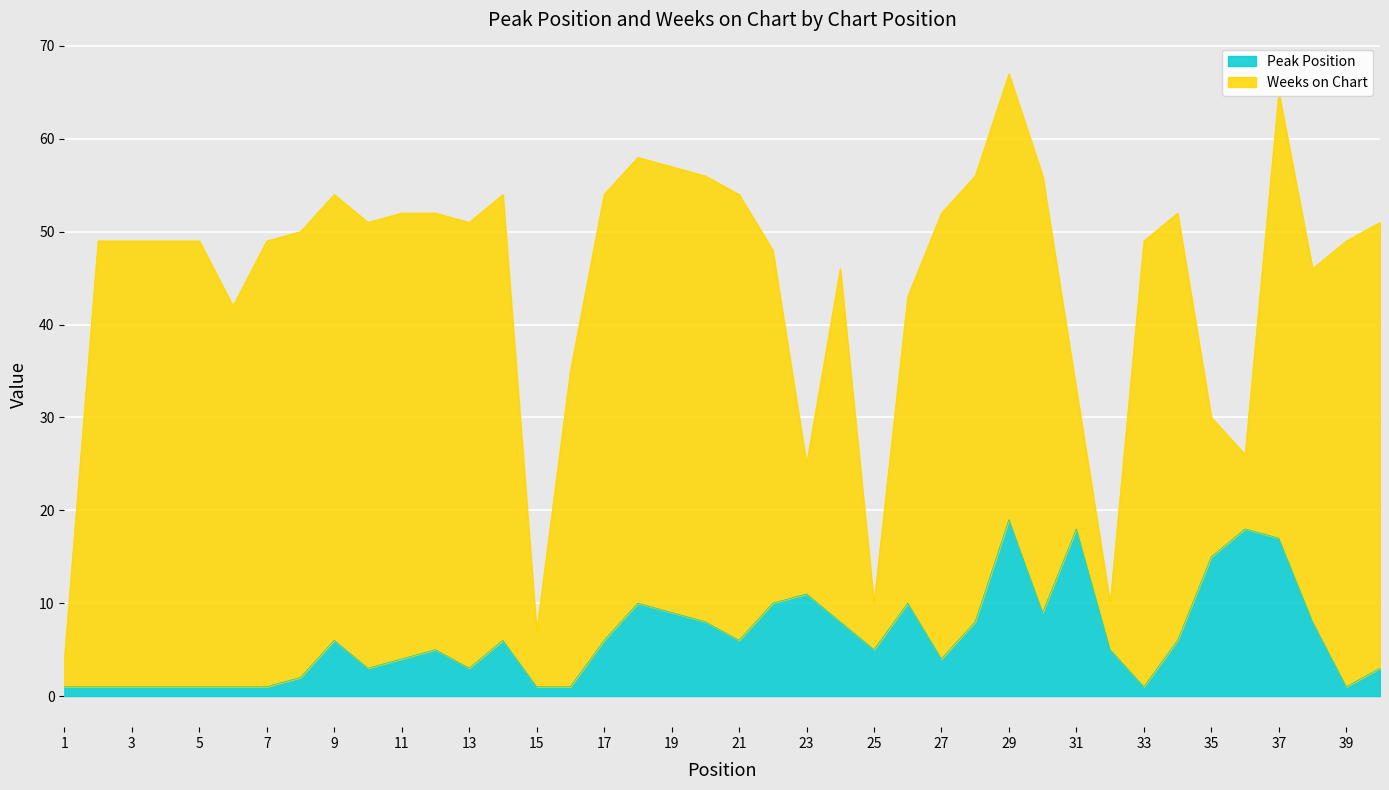

Reading left to right, what are all the values shown in this chart?

1=1	2=1	3=1	4=1	5=1	6=1	7=1	8=2	9=6	10=3	11=4	12=5	13=3	14=6	15=1	16=1	17=6	18=10	19=9	20=8	21=6	22=10	23=11	24=8	25=5	26=10	27=4	28=8	29=19	30=9	31=18	32=5	33=1	34=6	35=15	36=18	37=17	38=8	39=1	40=3